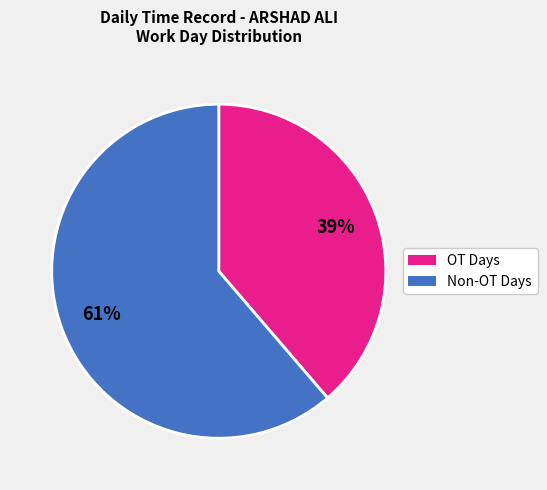

Does any single category account for the majority?

Yes